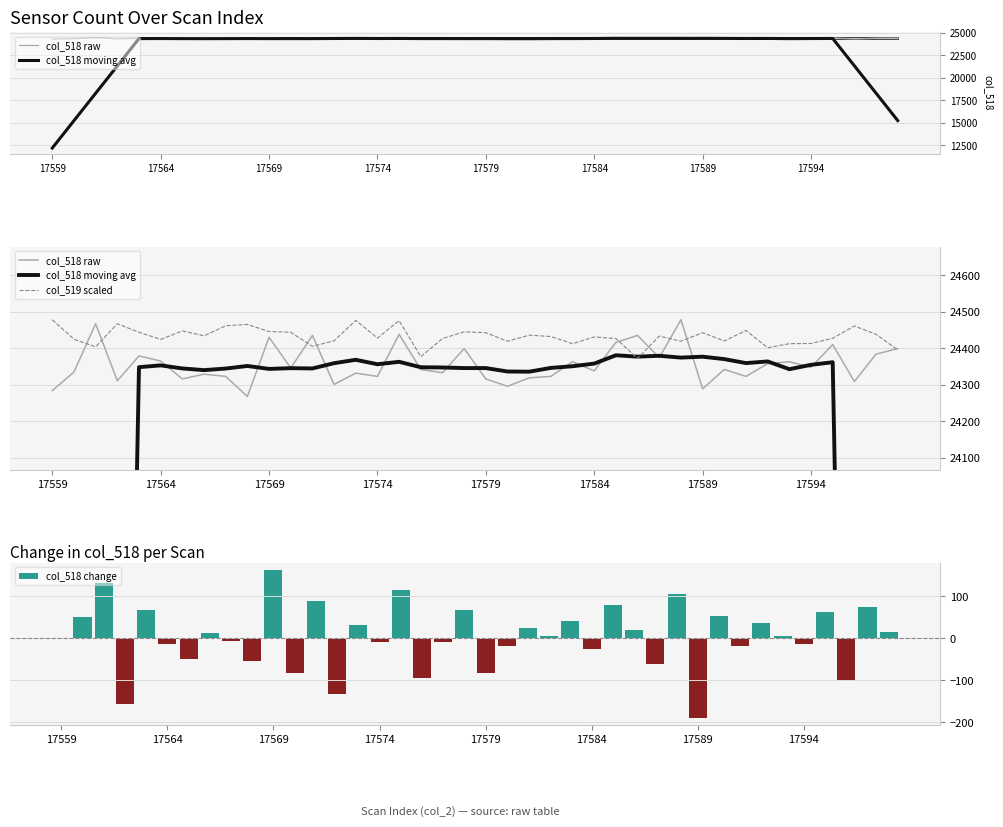

Rank the series at 32 from highest to lowest value.

col_519 scaled, col_518 moving avg, col_518 raw, col_518 change